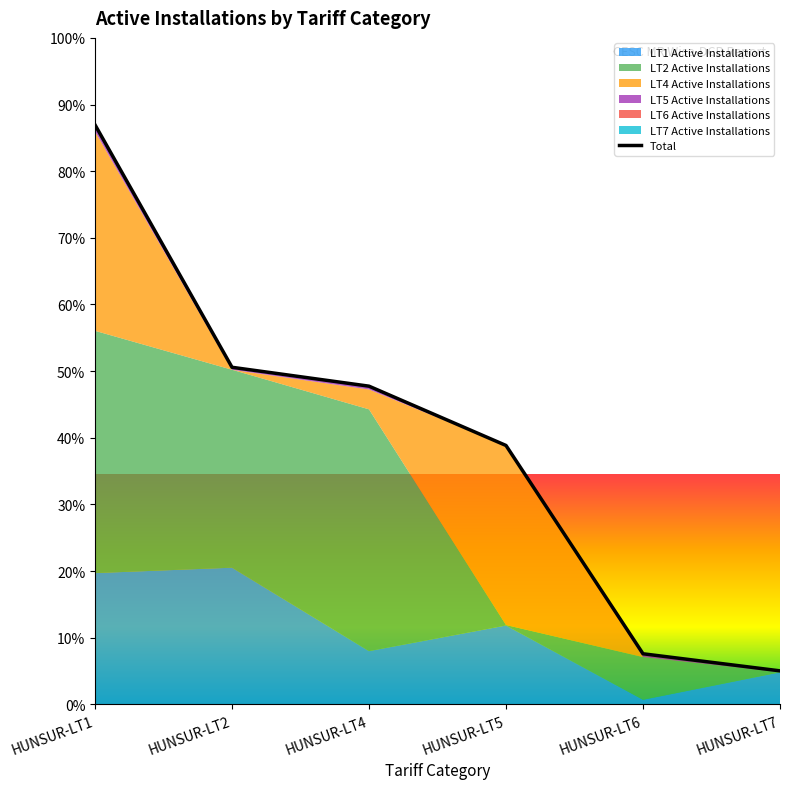

Reading left to right, transcribe all the data shown in this chart.

3528	2052	1937	1576	308	204